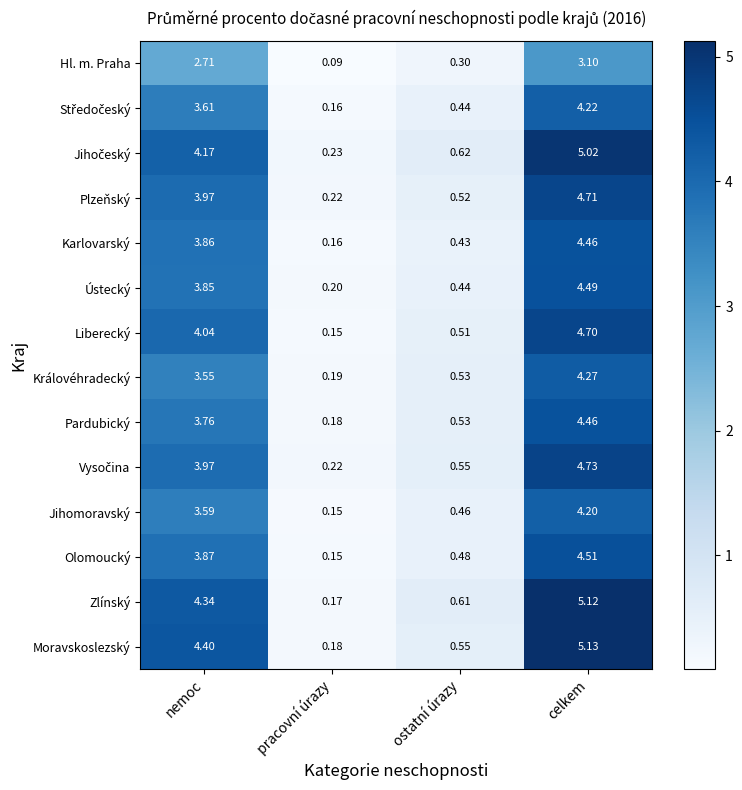

At which label is Královéhradecký closest to 2?

ostatní úrazy